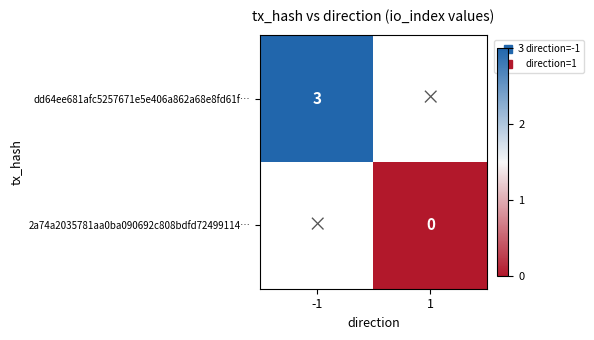

How many data points does each series have?

2